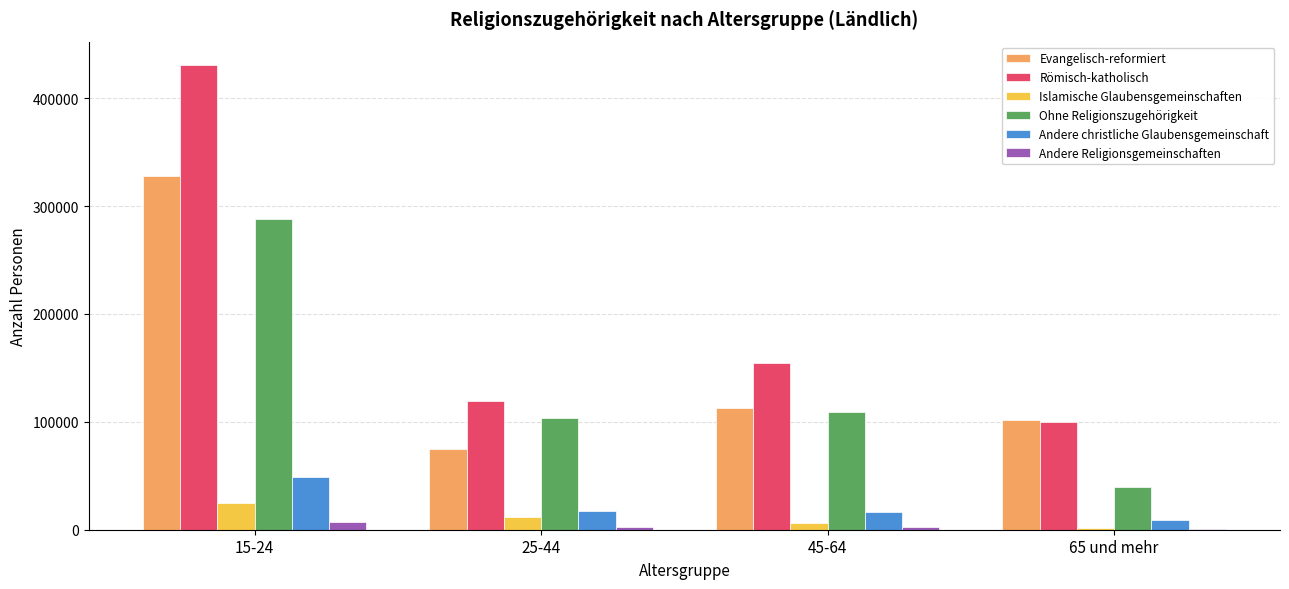

The value of Islamische Glaubensgemeinschaften at 15-24 is 39500.4. True or false?

False